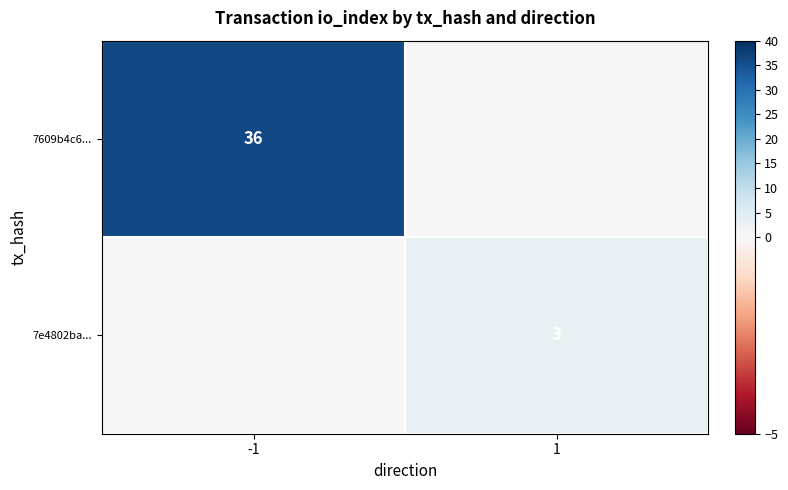

At how many categories does at least one series exceed 11?

1